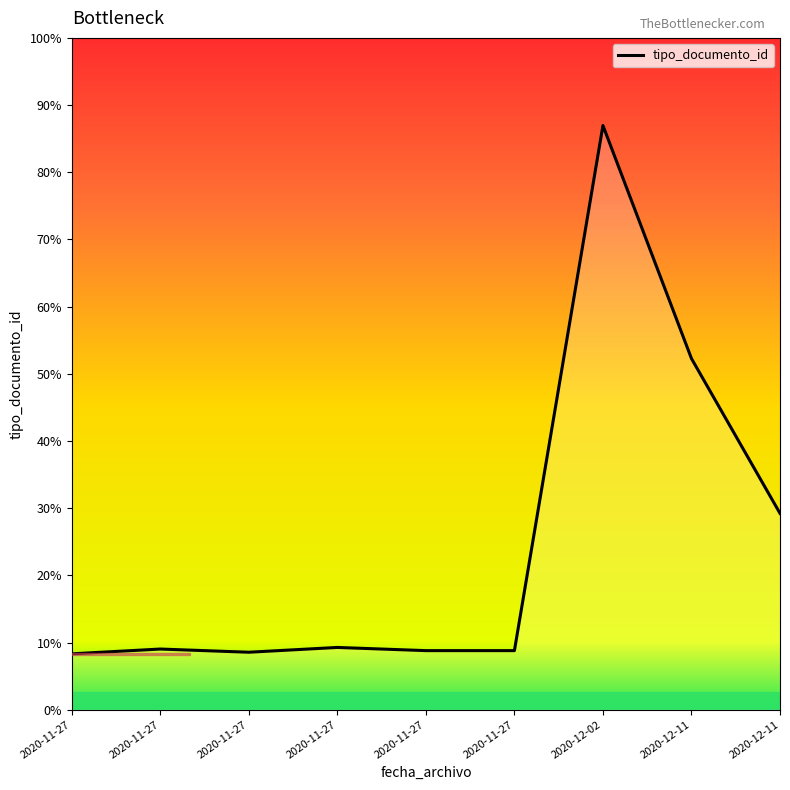

Is this an area chart (filled region under the line)?

Yes